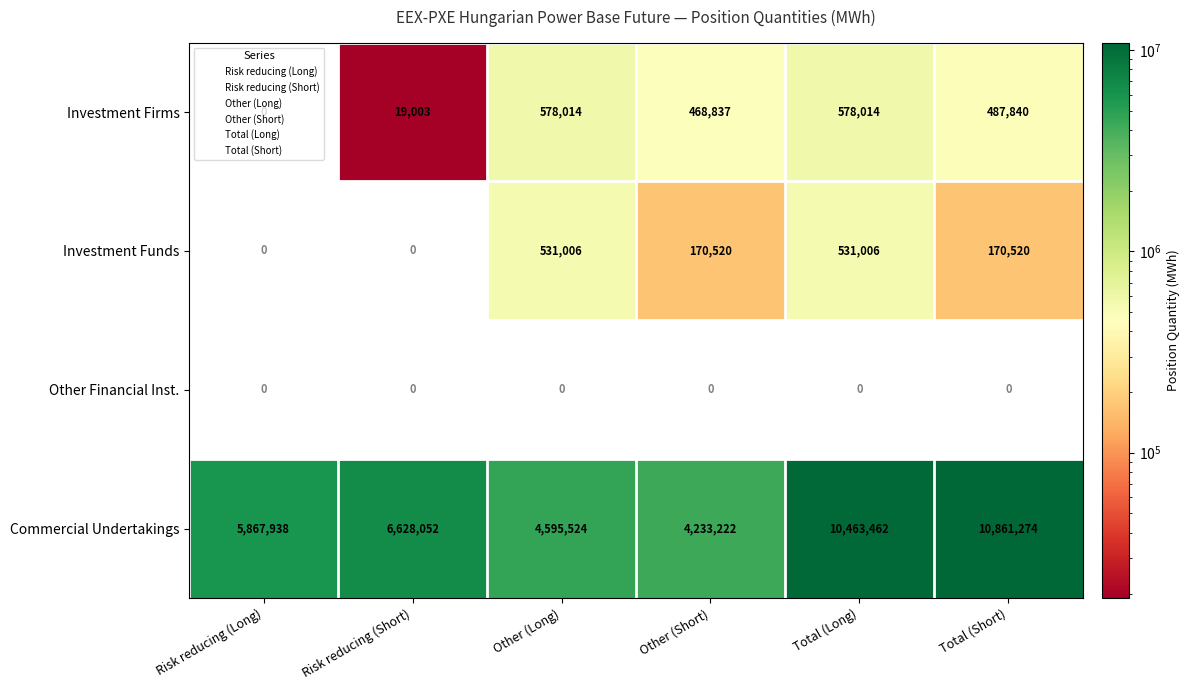

Which series changed the most between Risk reducing (Short) and Total (Short)?

Commercial Undertakings